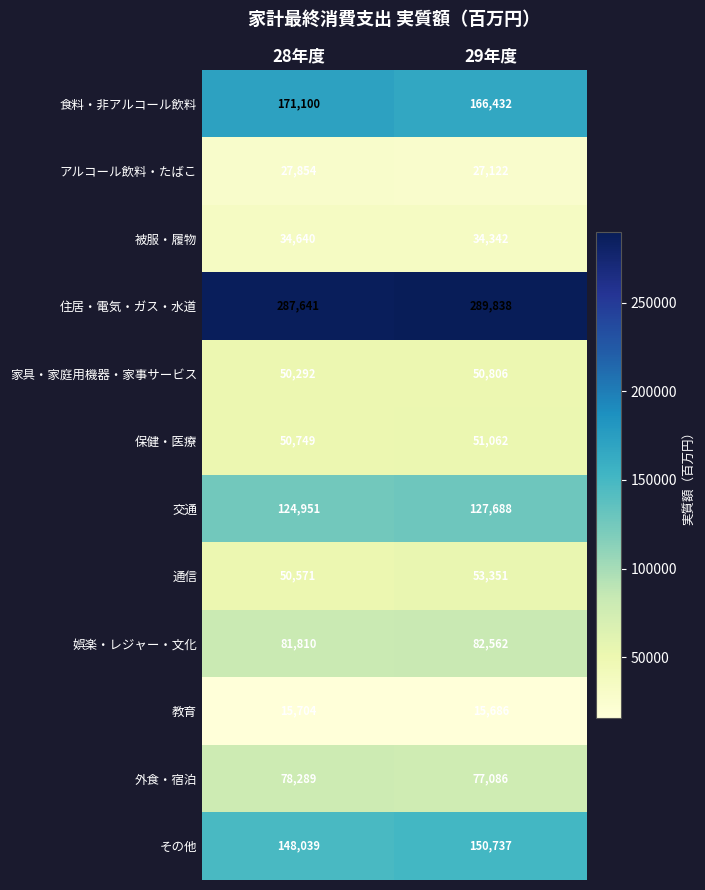

Count the number of categories in the chart.

2